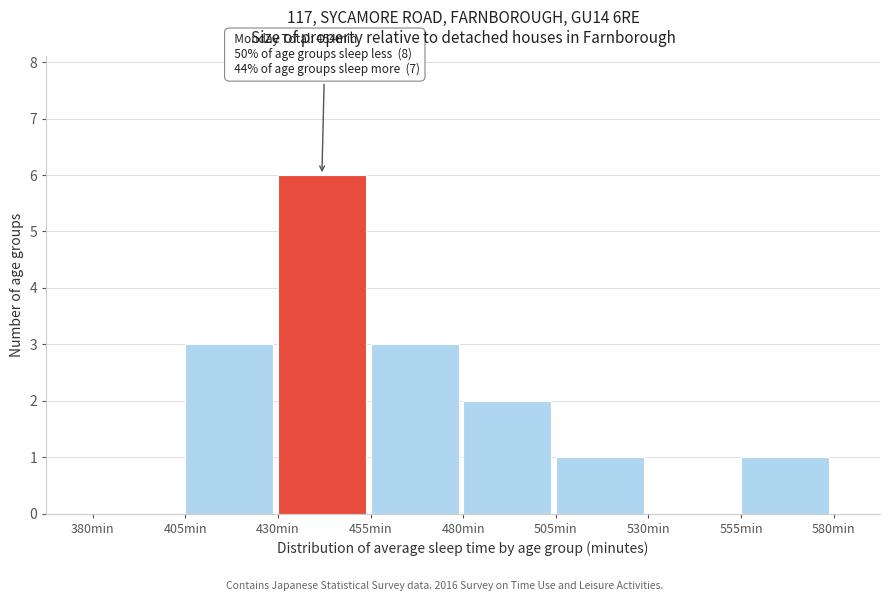

Which range on the x-axis has the tallest bar?

430 to 455